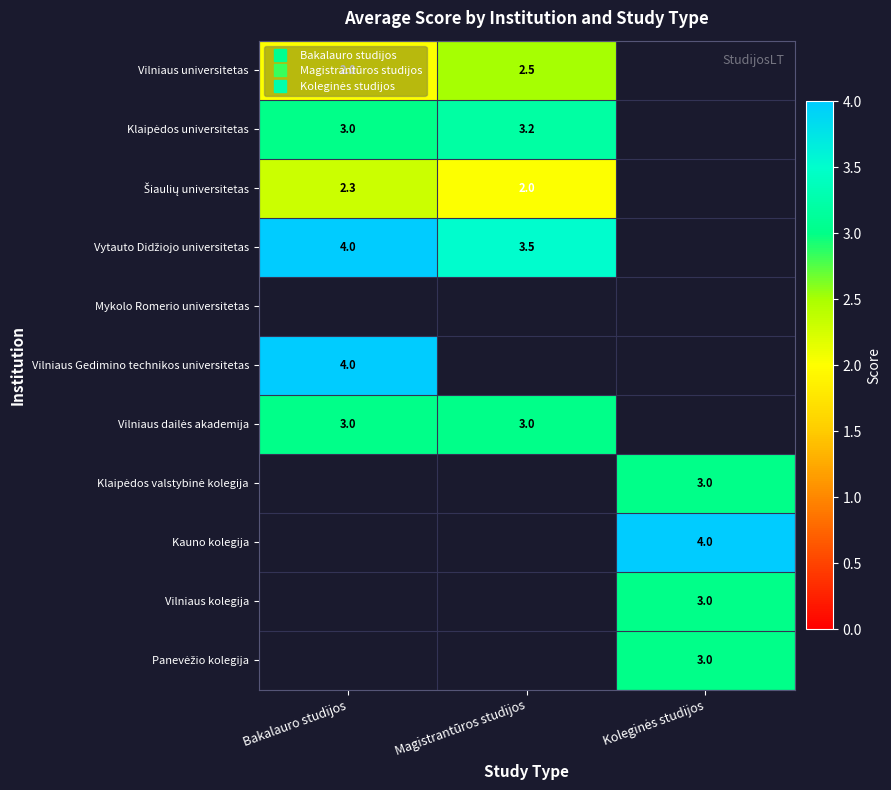

Which has a higher value, Koleginės studijos or Bakalauro studijos?

Bakalauro studijos